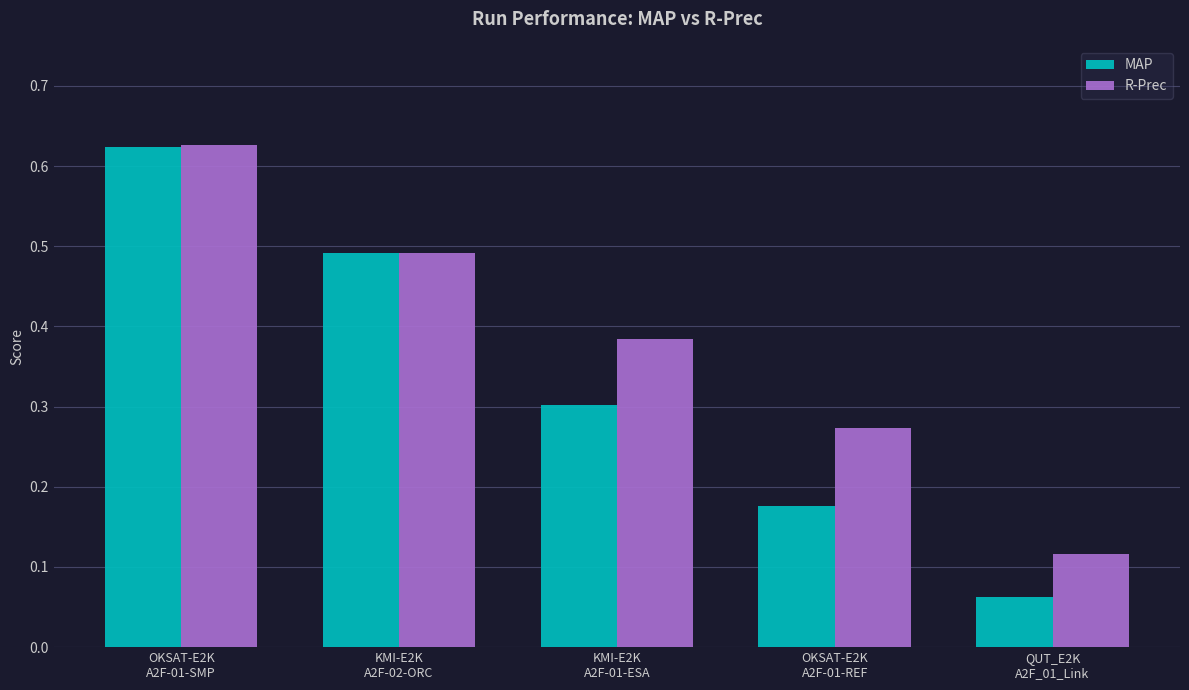

List the labels in order of R-Prec value, largest first.

OKSAT-E2K
A2F-01-SMP, KMI-E2K
A2F-02-ORC, KMI-E2K
A2F-01-ESA, OKSAT-E2K
A2F-01-REF, QUT_E2K
A2F_01_Link